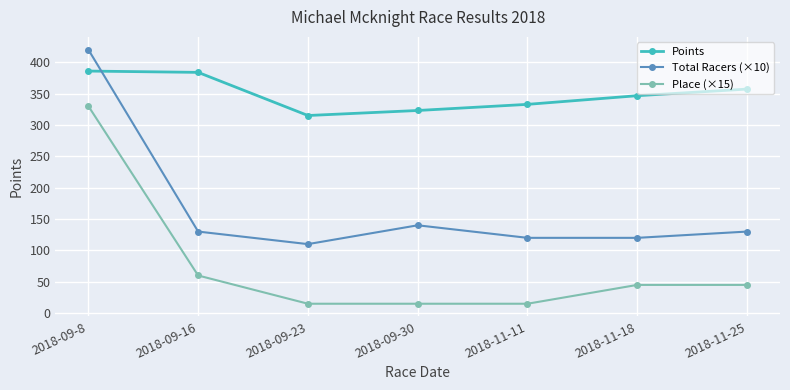

What is the label of the 6th point from the left?

2018-11-18